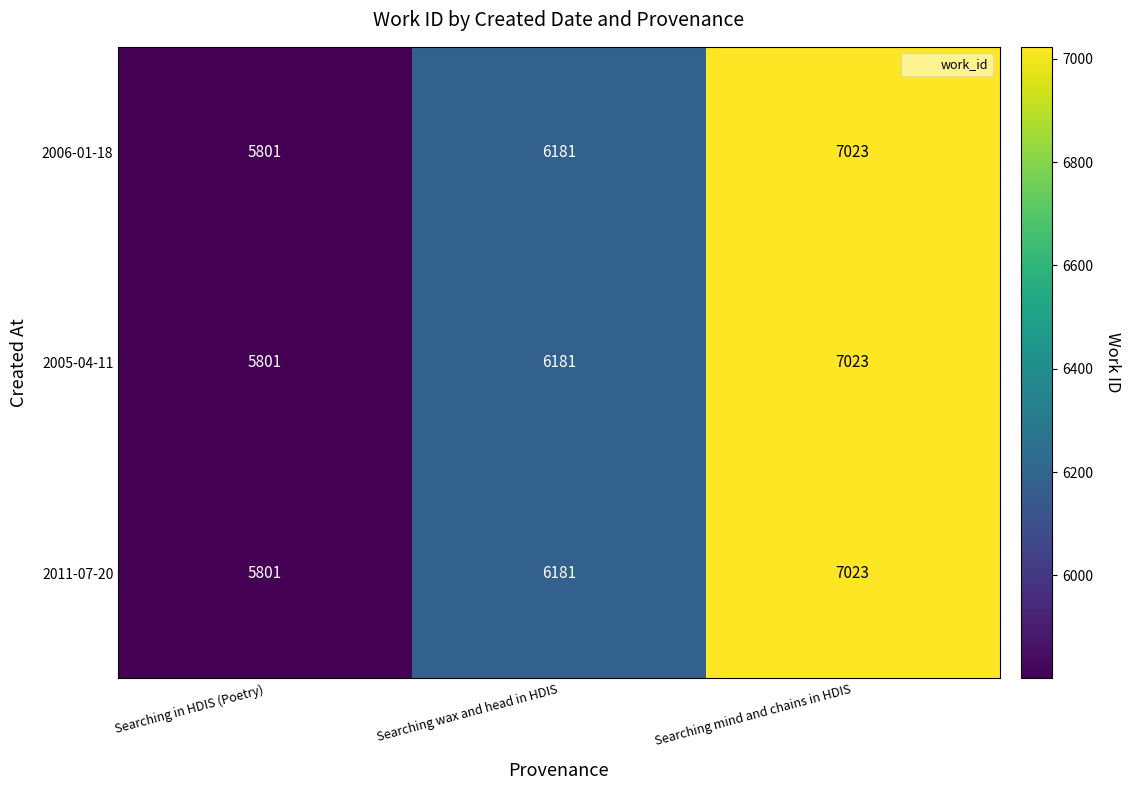

What value does the 2006-01-18 series have at Searching mind and chains in HDIS?

7023